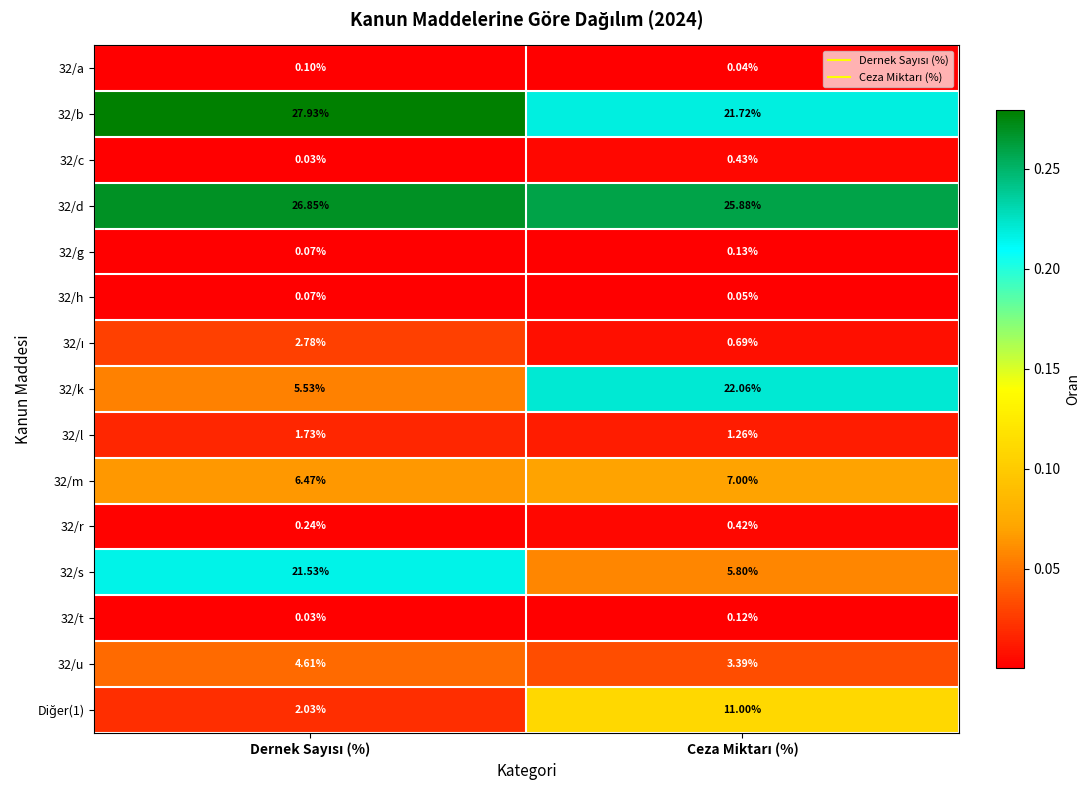

Count the number of data series in this chart.

15